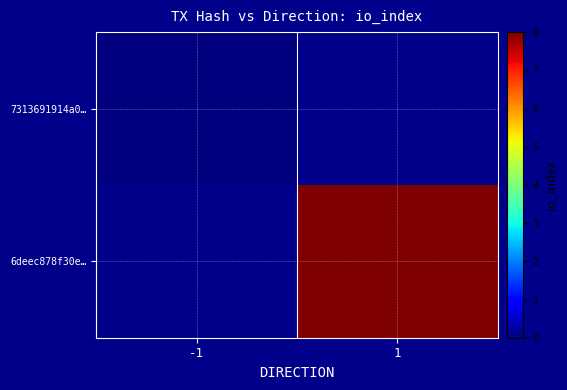

Which category has the lowest value in the 7313691914a0… series?

-1